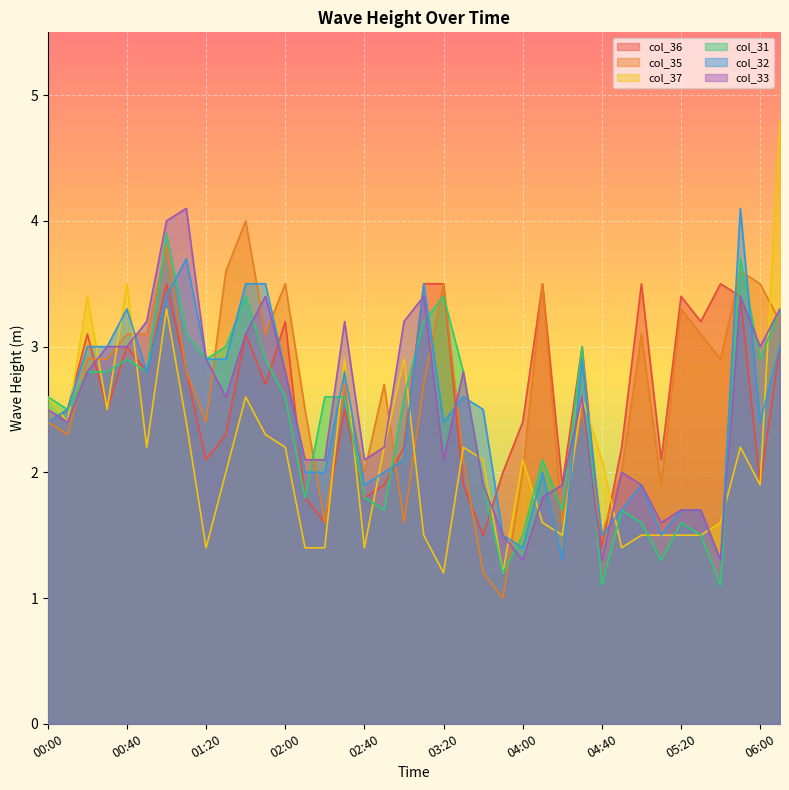

Reading left to right, what are all the values shown in this chart?

col_36: 00:00=2.4	00:10=2.5	00:20=3.1	00:30=2.5	00:40=3.0	00:50=2.8	01:00=3.5	01:10=2.8	01:20=2.1	01:30=2.3	01:40=3.1	01:50=2.7	02:00=3.2	02:10=1.8	02:20=1.6	02:30=2.5	02:40=1.8	02:50=1.9	03:00=2.2	03:10=3.5	03:20=3.5	03:30=1.9	03:40=1.5	03:50=2.0	04:00=2.4	04:10=3.5	04:20=1.9	04:30=3.0	04:40=1.4	04:50=2.2	05:00=3.5	05:10=2.1	05:20=3.4	05:30=3.2	05:40=3.5	05:50=3.4	06:00=1.9	06:30=3.0
col_35: 00:00=2.4	00:10=2.3	00:20=2.9	00:30=2.9	00:40=3.1	00:50=3.1	01:00=3.8	01:10=2.8	01:20=2.4	01:30=3.6	01:40=4.0	01:50=3.1	02:00=3.5	02:10=2.5	02:20=1.6	02:30=2.7	02:40=2.0	02:50=2.7	03:00=1.6	03:10=2.7	03:20=3.5	03:30=2.1	03:40=1.2	03:50=1.0	04:00=2.0	04:10=3.5	04:20=1.6	04:30=2.5	04:40=1.5	04:50=2.0	05:00=3.1	05:10=1.9	05:20=3.3	05:30=3.1	05:40=2.9	05:50=3.6	06:00=3.5	06:30=3.2
col_37: 00:00=2.6	00:10=2.4	00:20=3.4	00:30=2.5	00:40=3.5	00:50=2.2	01:00=3.3	01:10=2.4	01:20=1.4	01:30=2.0	01:40=2.6	01:50=2.3	02:00=2.2	02:10=1.4	02:20=1.4	02:30=2.9	02:40=1.4	02:50=2.2	03:00=2.9	03:10=1.5	03:20=1.2	03:30=2.2	03:40=2.1	03:50=1.2	04:00=2.1	04:10=1.6	04:20=1.5	04:30=2.6	04:40=2.1	04:50=1.4	05:00=1.5	05:10=1.5	05:20=1.5	05:30=1.5	05:40=1.6	05:50=2.2	06:00=1.9	06:30=4.8
col_31: 00:00=2.6	00:10=2.5	00:20=2.8	00:30=2.8	00:40=2.9	00:50=2.8	01:00=3.9	01:10=3.1	01:20=2.9	01:30=3.0	01:40=3.4	01:50=2.9	02:00=2.6	02:10=1.8	02:20=2.6	02:30=2.6	02:40=1.8	02:50=1.7	03:00=2.6	03:10=3.2	03:20=3.4	03:30=2.8	03:40=1.9	03:50=1.2	04:00=1.5	04:10=2.1	04:20=1.7	04:30=3.0	04:40=1.1	04:50=1.7	05:00=1.6	05:10=1.3	05:20=1.6	05:30=1.5	05:40=1.1	05:50=3.7	06:00=2.9	06:30=3.3
col_32: 00:00=2.4	00:10=2.5	00:20=3.0	00:30=3.0	00:40=3.3	00:50=2.8	01:00=3.4	01:10=3.7	01:20=2.9	01:30=2.9	01:40=3.5	01:50=3.5	02:00=2.8	02:10=2.0	02:20=2.0	02:30=2.8	02:40=1.9	02:50=2.0	03:00=2.1	03:10=3.5	03:20=2.4	03:30=2.6	03:40=2.5	03:50=1.5	04:00=1.4	04:10=2.0	04:20=1.3	04:30=2.9	04:40=1.5	04:50=1.7	05:00=1.9	05:10=1.5	05:20=1.7	05:30=1.7	05:40=1.3	05:50=4.1	06:00=2.4	06:30=3.0
col_33: 00:00=2.5	00:10=2.4	00:20=2.8	00:30=3.0	00:40=3.0	00:50=3.2	01:00=4.0	01:10=4.1	01:20=2.9	01:30=2.6	01:40=3.1	01:50=3.4	02:00=2.8	02:10=2.1	02:20=2.1	02:30=3.2	02:40=2.1	02:50=2.2	03:00=3.2	03:10=3.4	03:20=2.1	03:30=2.8	03:40=1.9	03:50=1.5	04:00=1.3	04:10=1.8	04:20=1.9	04:30=2.6	04:40=1.3	04:50=2.0	05:00=1.9	05:10=1.6	05:20=1.7	05:30=1.7	05:40=1.3	05:50=3.4	06:00=3.0	06:30=3.3